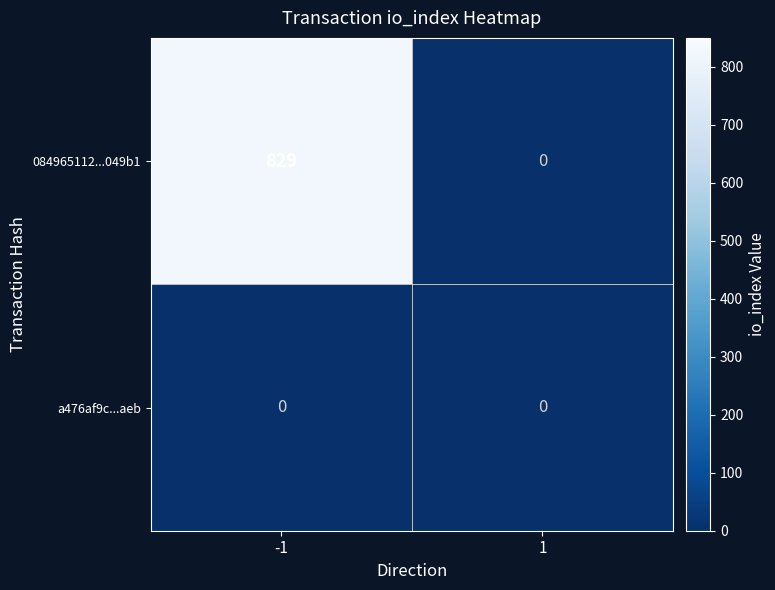

What is the difference between the highest and lowest values at -1?

829